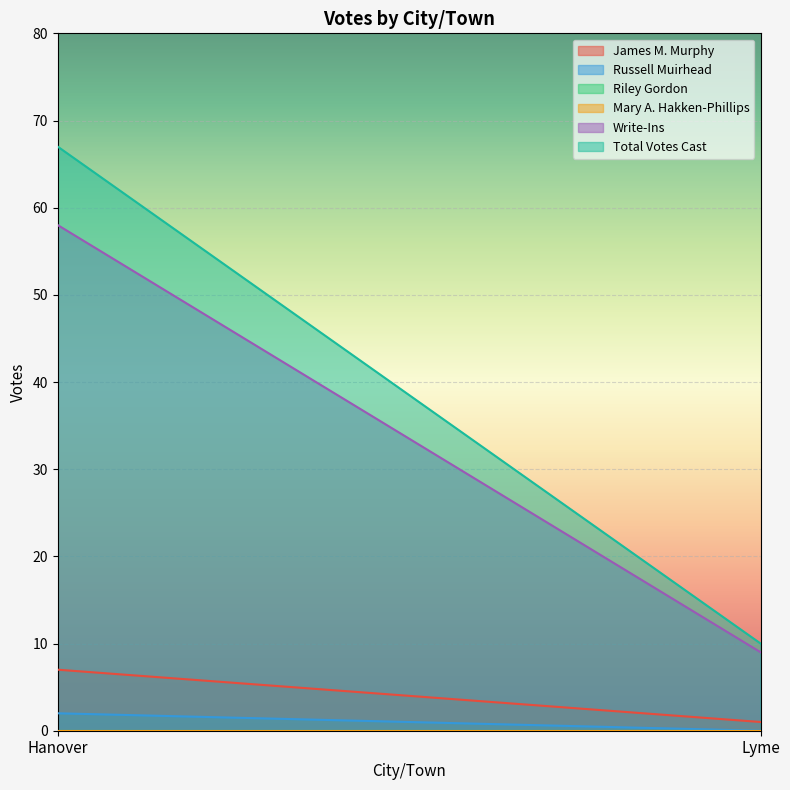

Which series changed the most between Hanover and Lyme?

Total Votes Cast